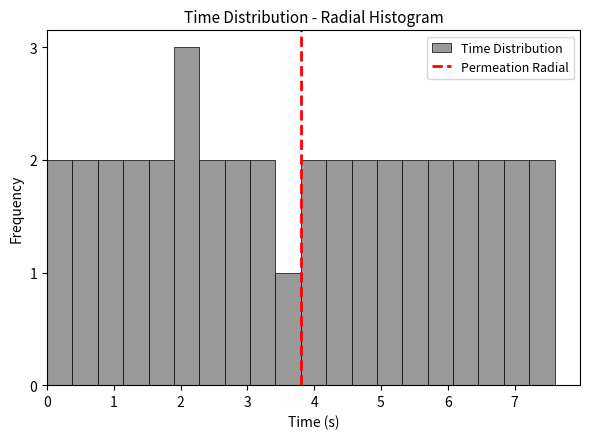

Read against the x-axis, roughly where is the centre of the tallest bar?

2.1